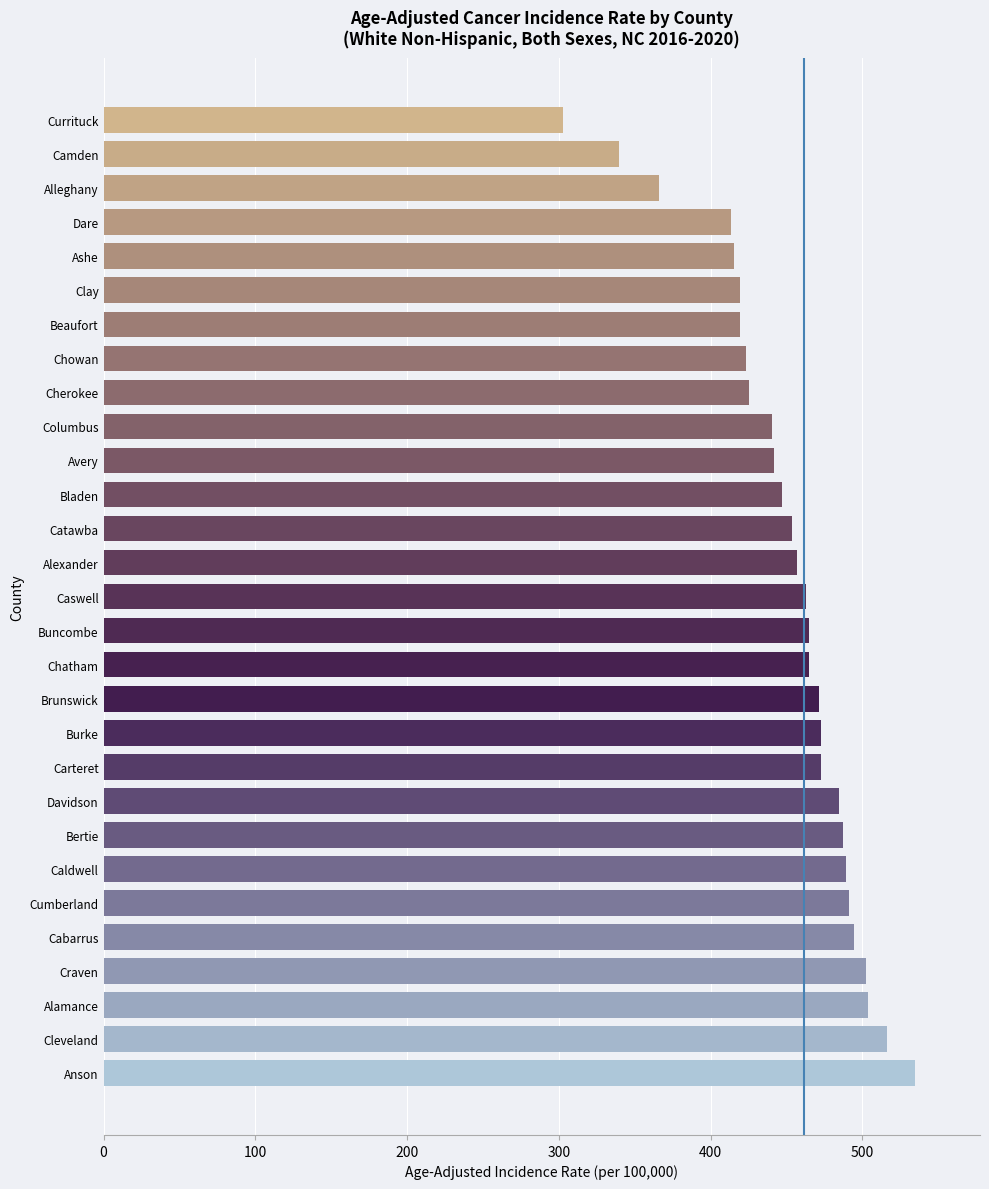

What is the smallest value displayed?

303.1